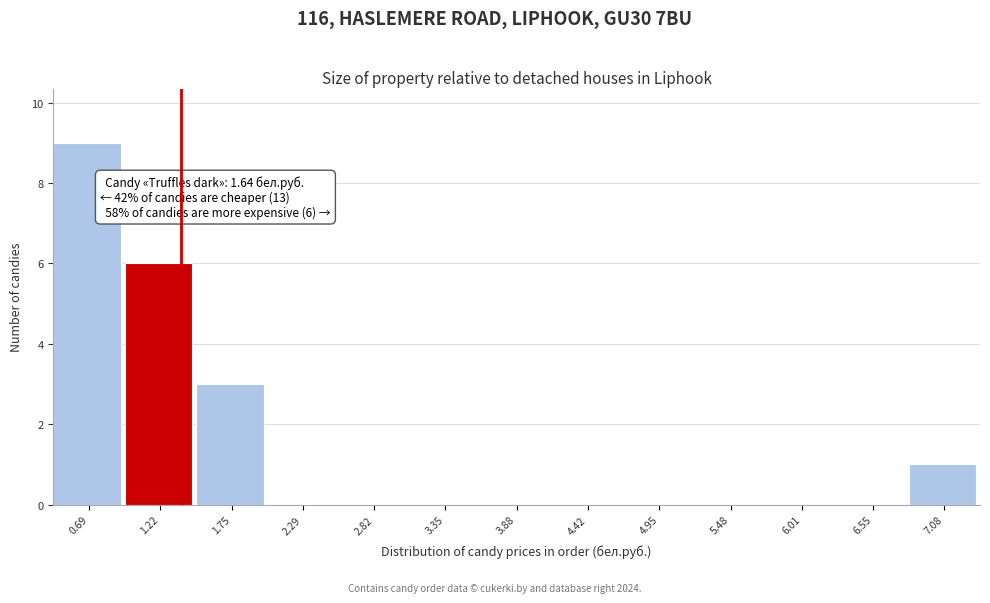

Reading left to right, list all the values displayed in this chart.

0.69=9	1.22=6	1.75=3	2.29=0	2.82=0	3.35=0	3.88=0	4.42=0	4.95=0	5.48=0	6.01=0	6.55=0	7.08=1